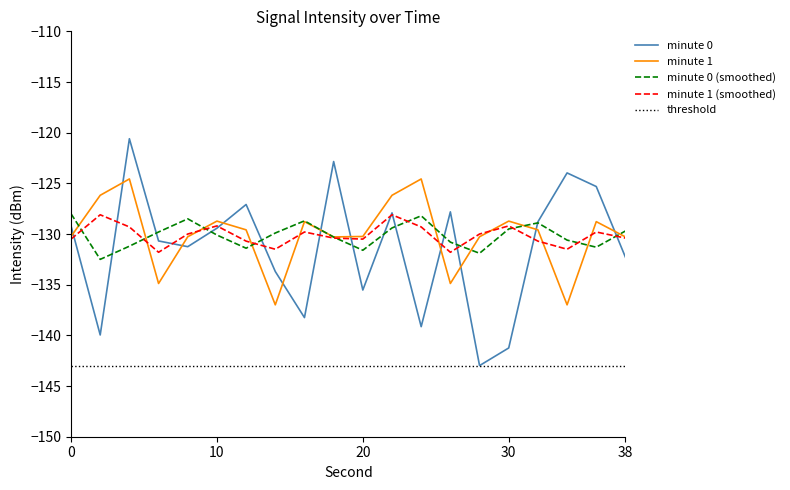

What is the value of the minute 0 (smoothed) point at the 2nd from the left?

-132.5